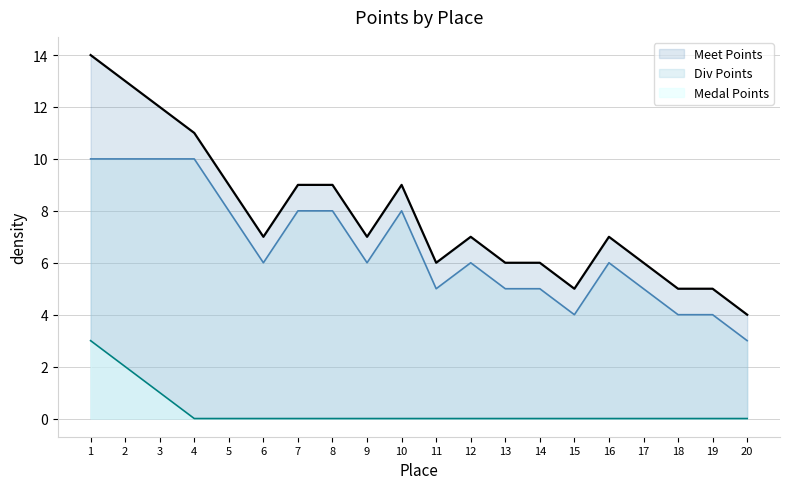

Rank the series by their maximum value, from highest to lowest.

Meet Points, Div Points, Medal Points